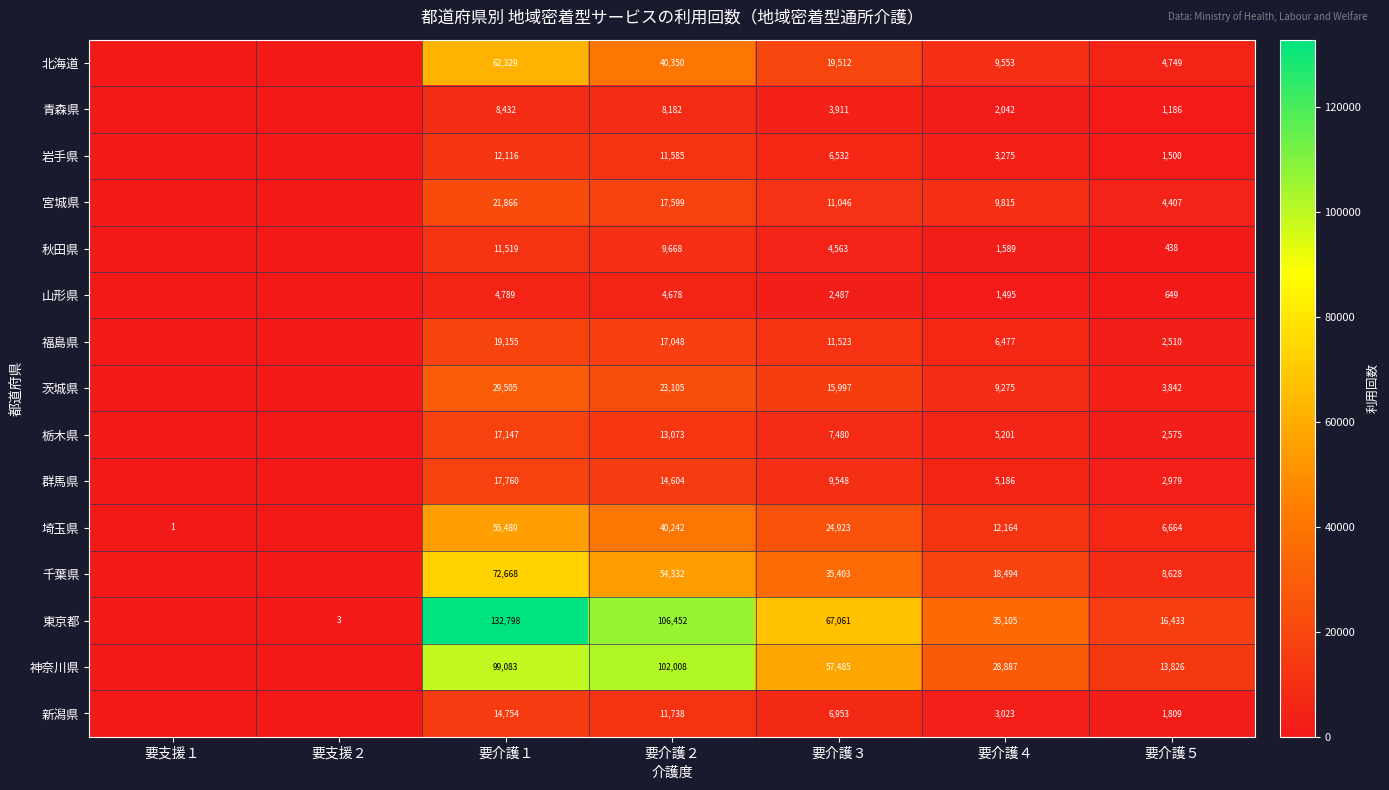

At which category is the sum across all series the highest?

要介護１